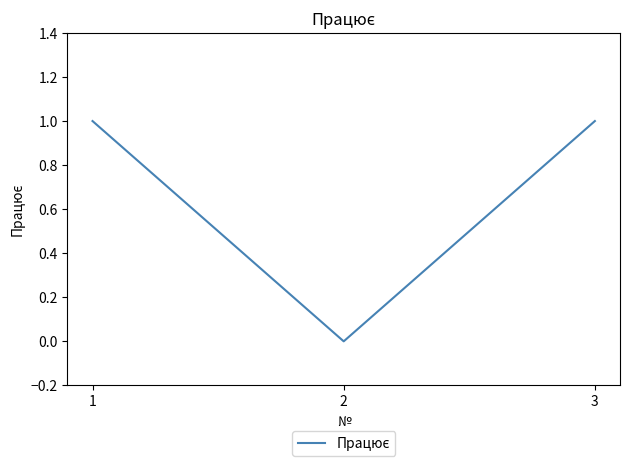

The chart shows a value of 1 at 1. True or false?

True